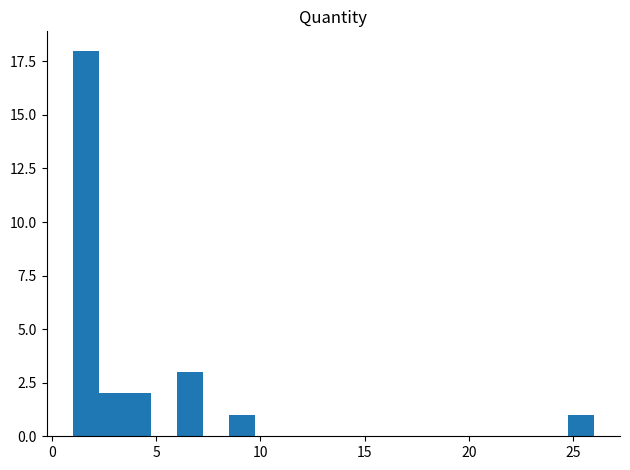

Around what value on the x-axis is the tallest bar? Give the approximate position of its centre, as read against the axis.

1.5